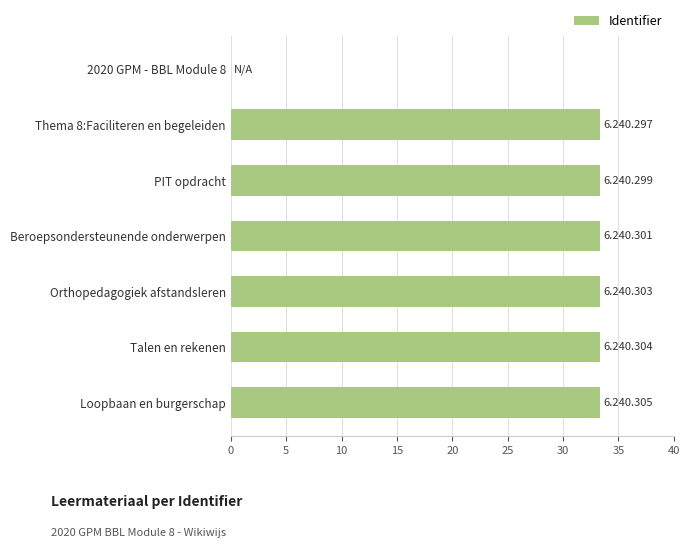

The value at Loopbaan en burgerschap is 33.3. True or false?

True